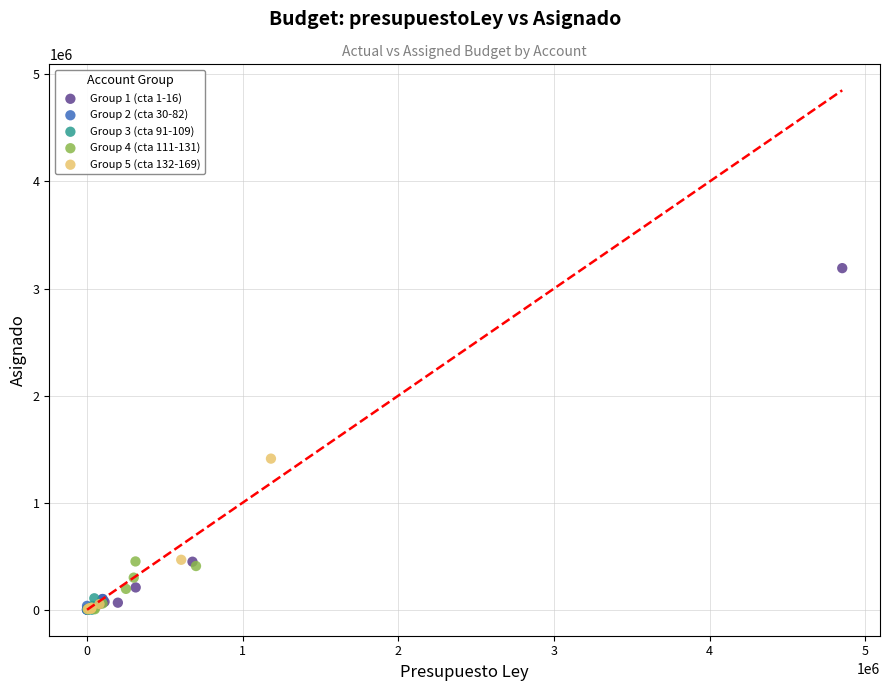

Which series contains the highest Y value?

Group 1 (cta 1-16)